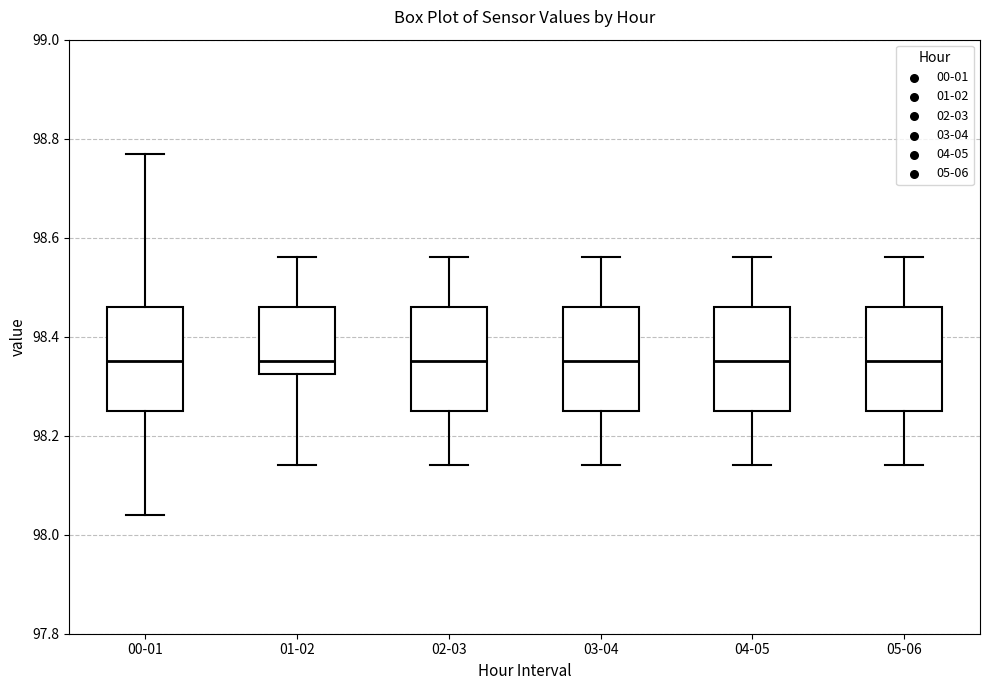

Where does the median line of the box for 05-06 sit on the y-axis? The values are not printed on the chart, so give them approximately, as read against the axis.

98.36